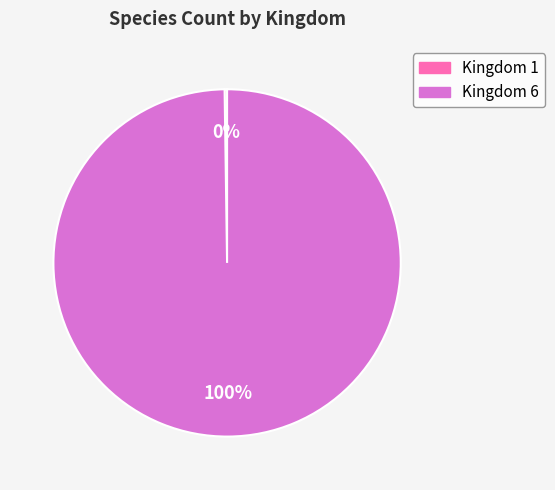

Which category accounts for the majority?

Kingdom 6